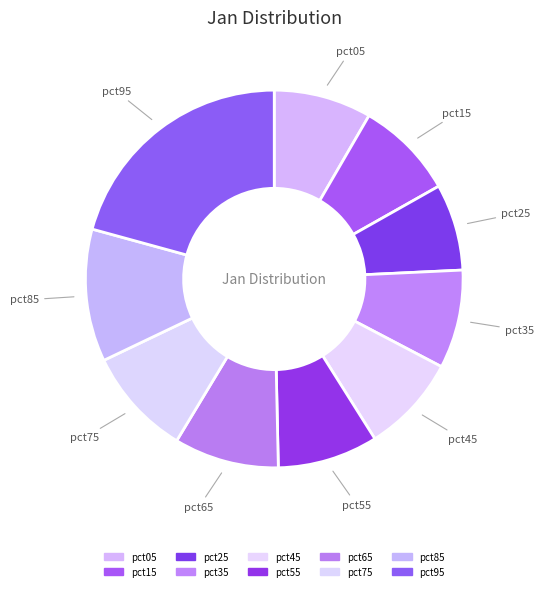

Between pct05 and pct75, which is larger?

pct75